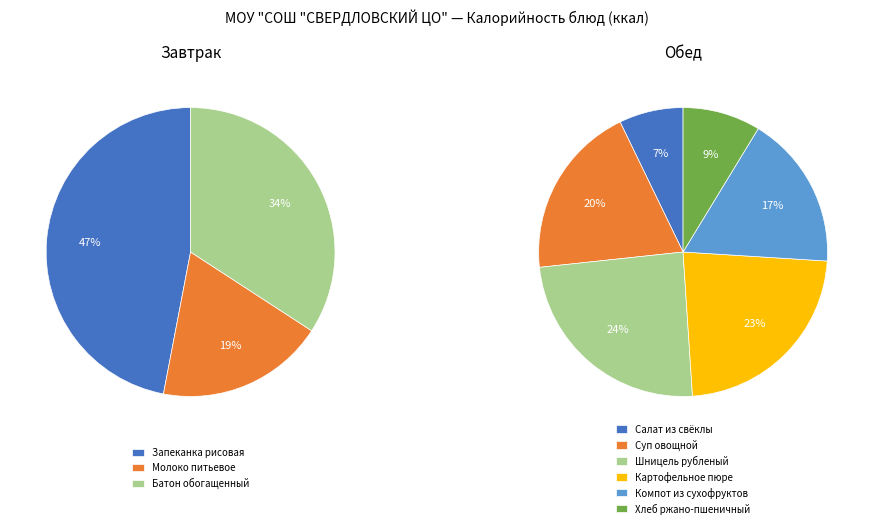

Does Суп овощной represent more than half of the total?

No